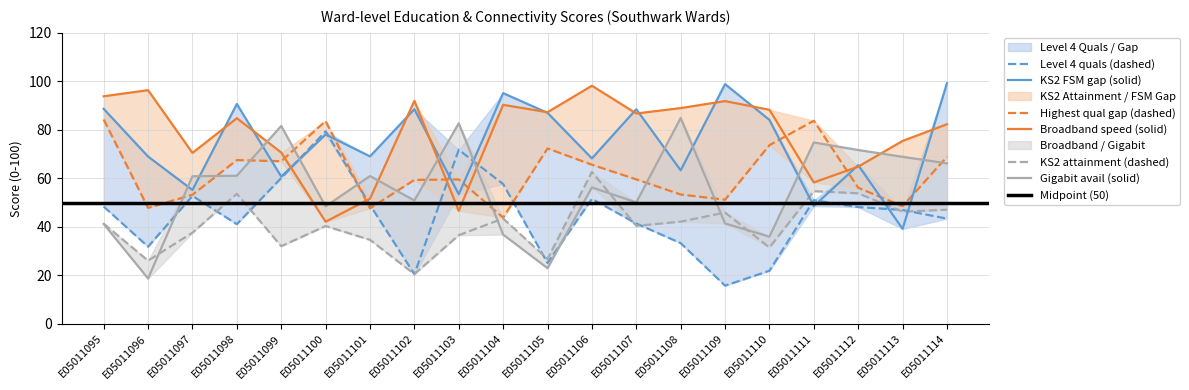

What is the difference between the second highest and second lowest values in the Broadband speed series?

28.7